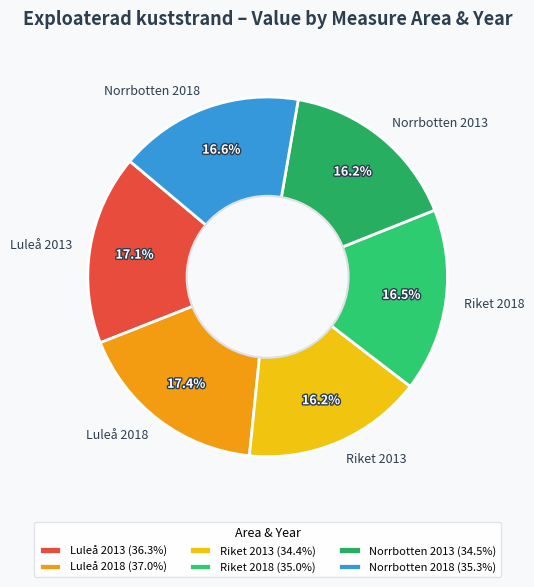

Do Luleå 2013 and Norrbotten 2013 together represent more than half of the pie?

No